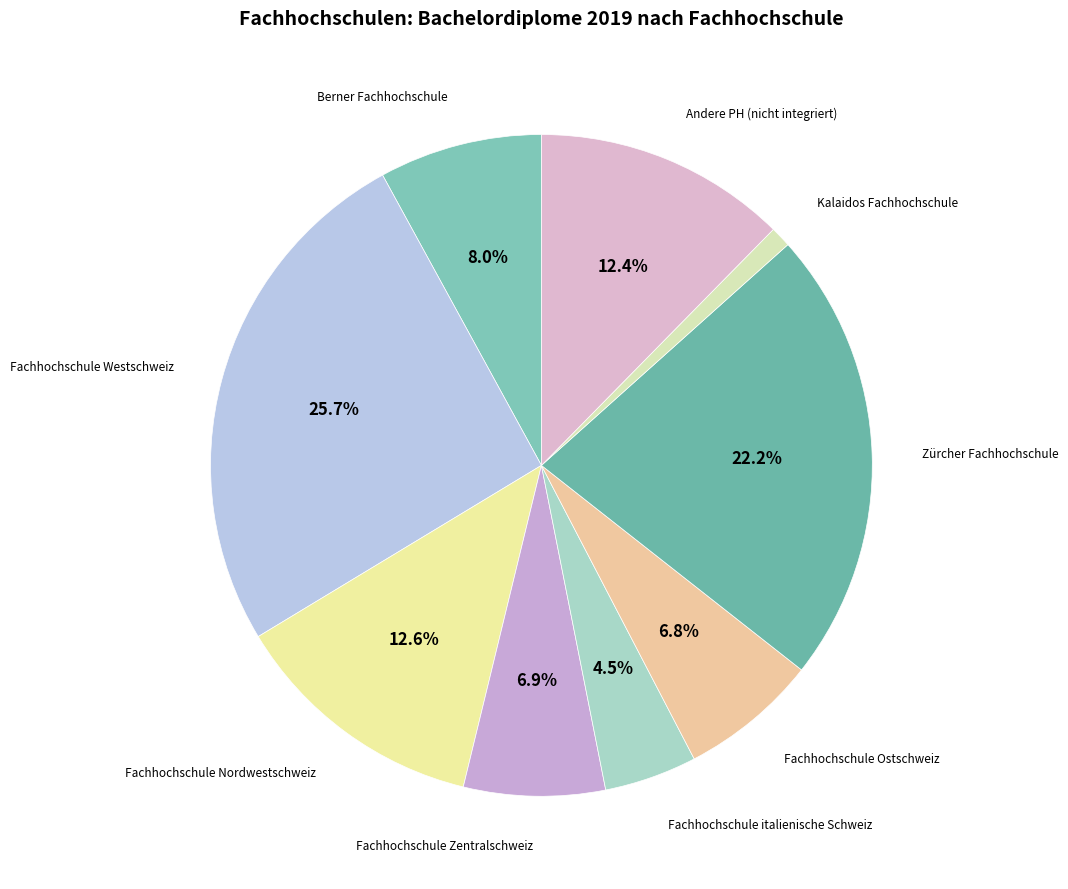

How many segments does this pie chart have?

9